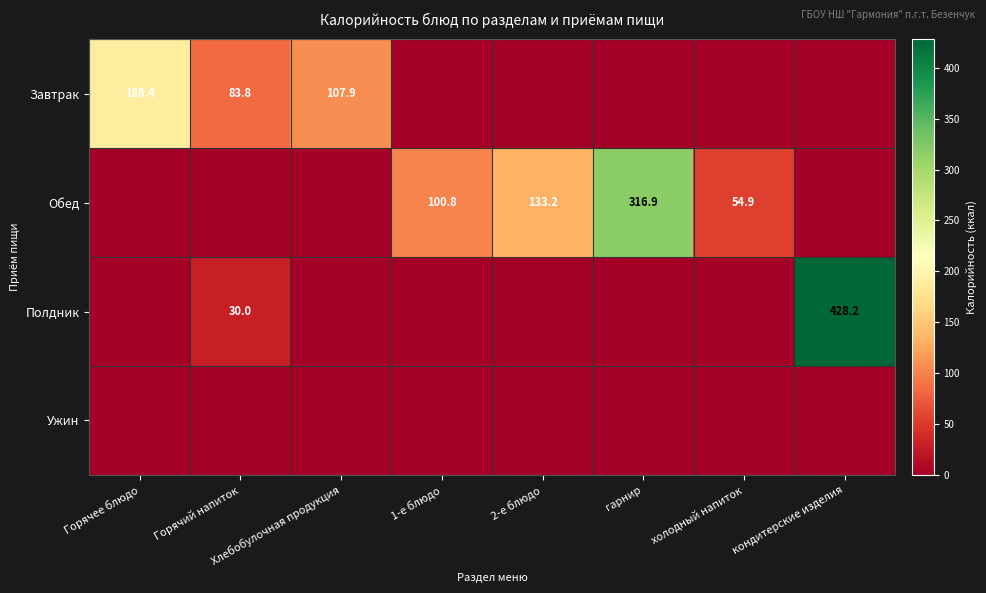

The Обед series shows 45.9 at 2-е блюдо. True or false?

False